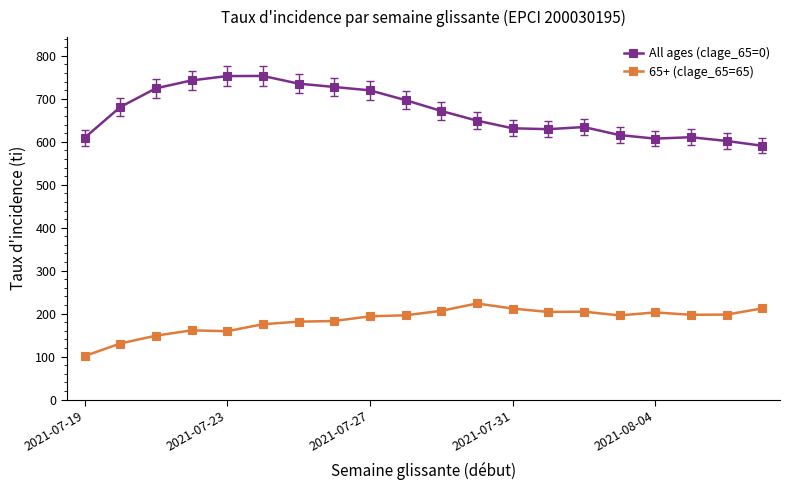

True or false: 65+ (clage_65=65) has more than 1 points higher than both neighbors.

True